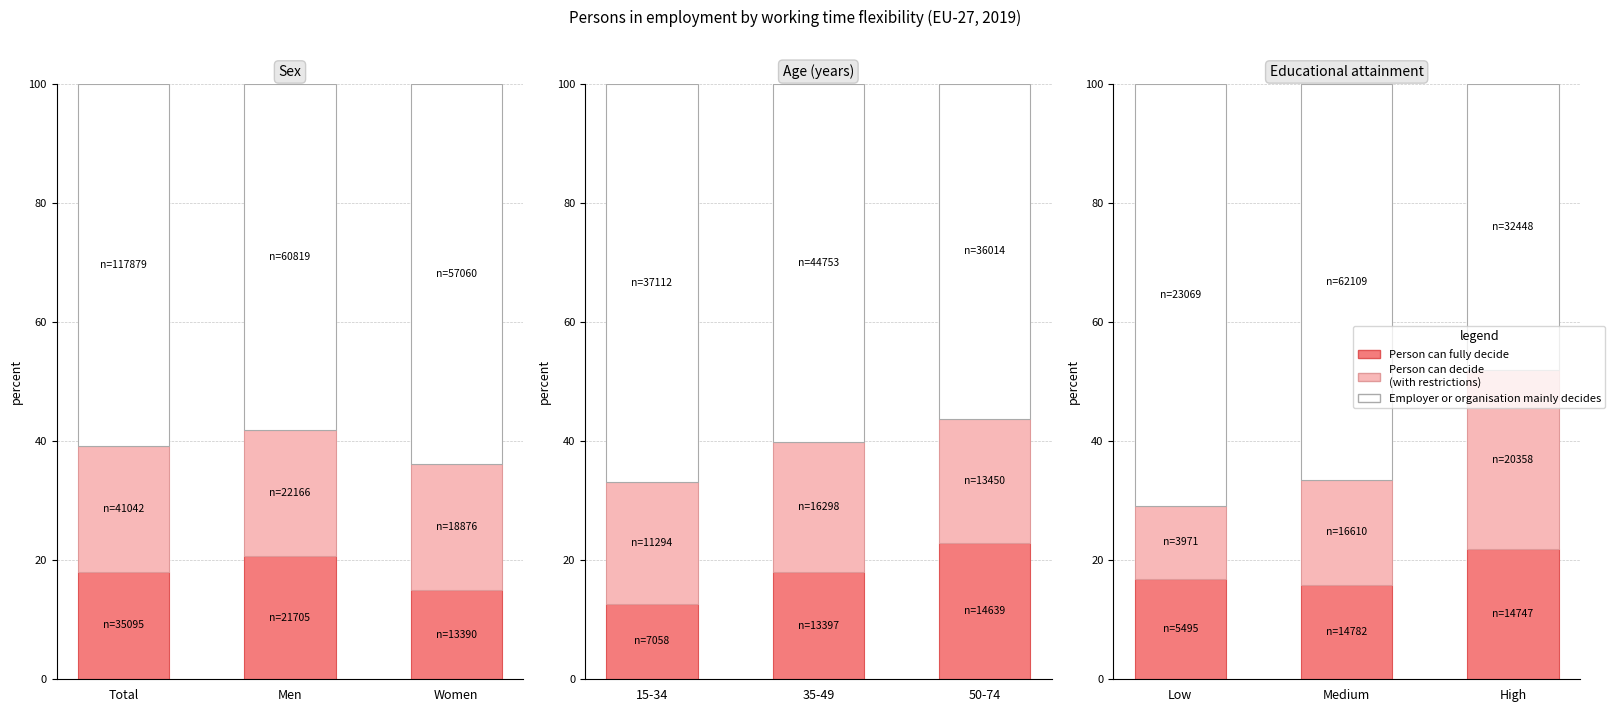

What is the minimum value for Person can decide with certain restrictions?

12.2